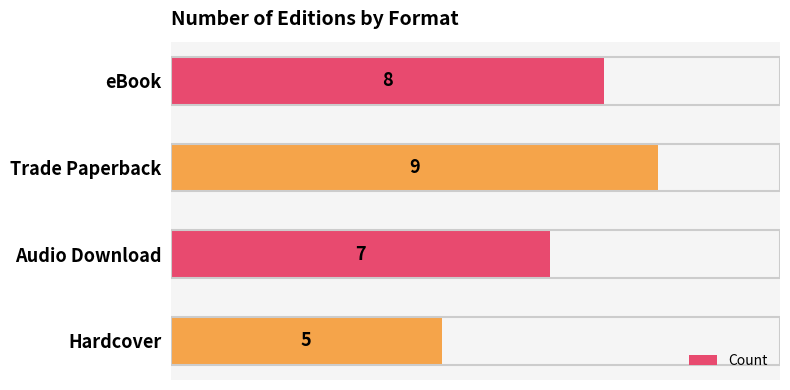

What is the label of the 1st bar from the bottom?

Hardcover